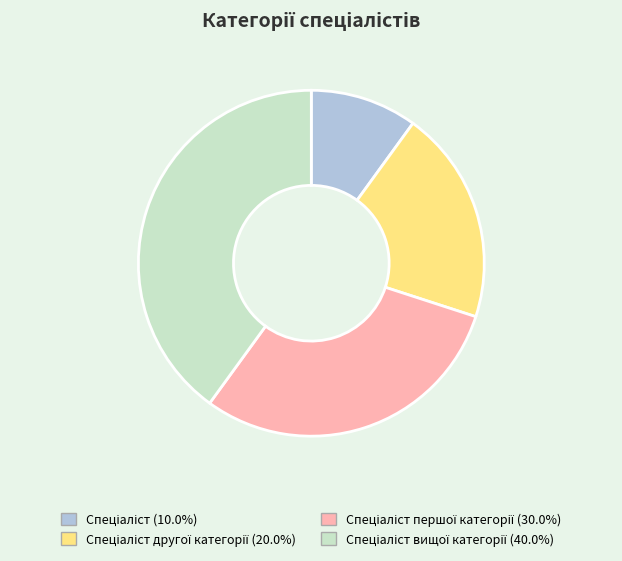

Does any single category account for the majority?

No